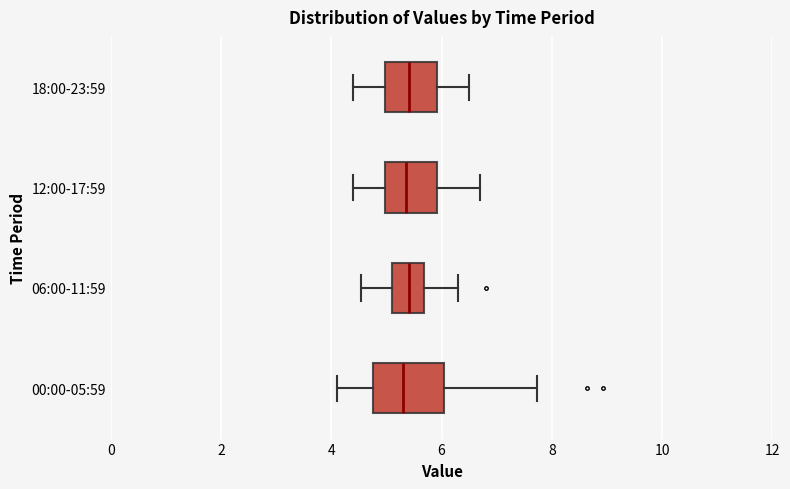

Where does the left whisker of the box for 12:00-17:59 end on the x-axis? The values are not printed on the chart, so give them approximately, as read against the axis.

4.4